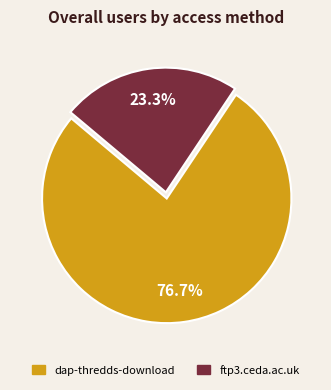

What is the total percentage of dap-thredds-download and ftp3.ceda.ac.uk?

100.0%